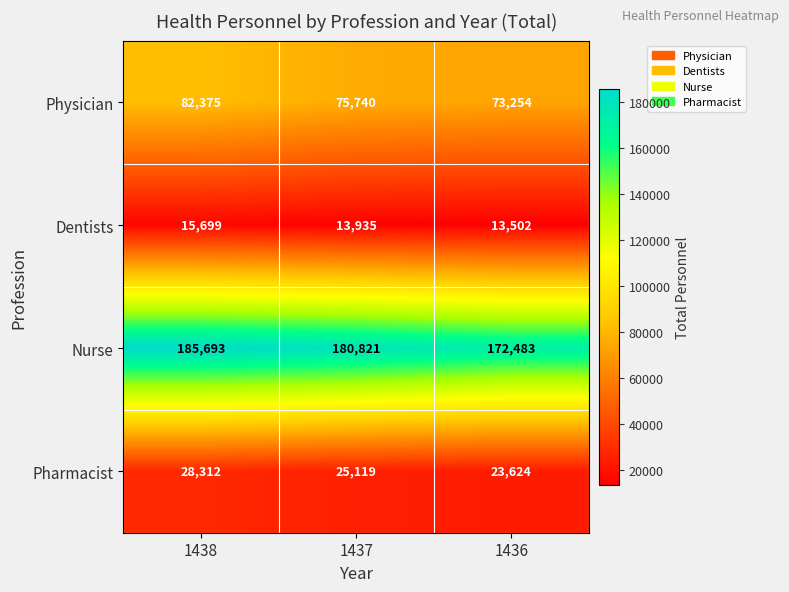

Which category has the highest value across all series?

1438